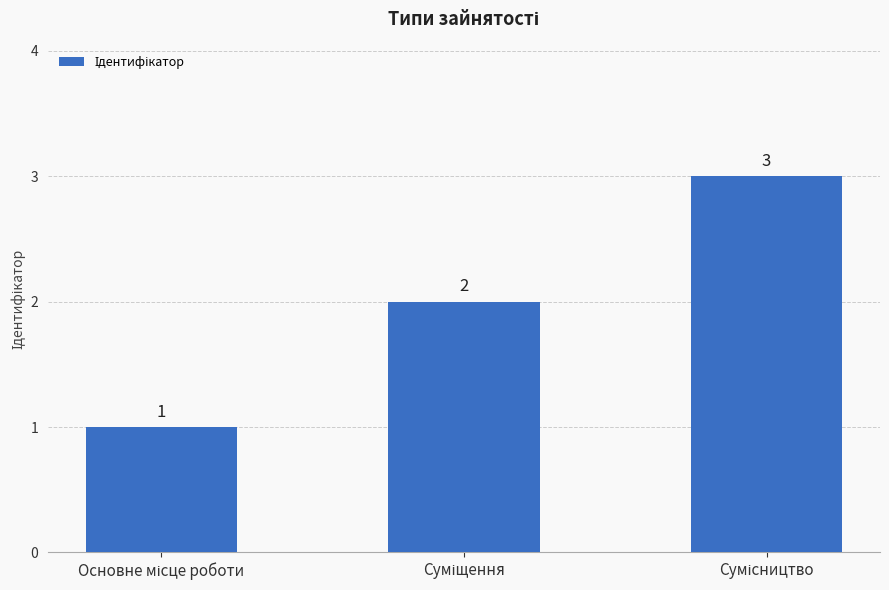

What is the greatest value displayed?

3